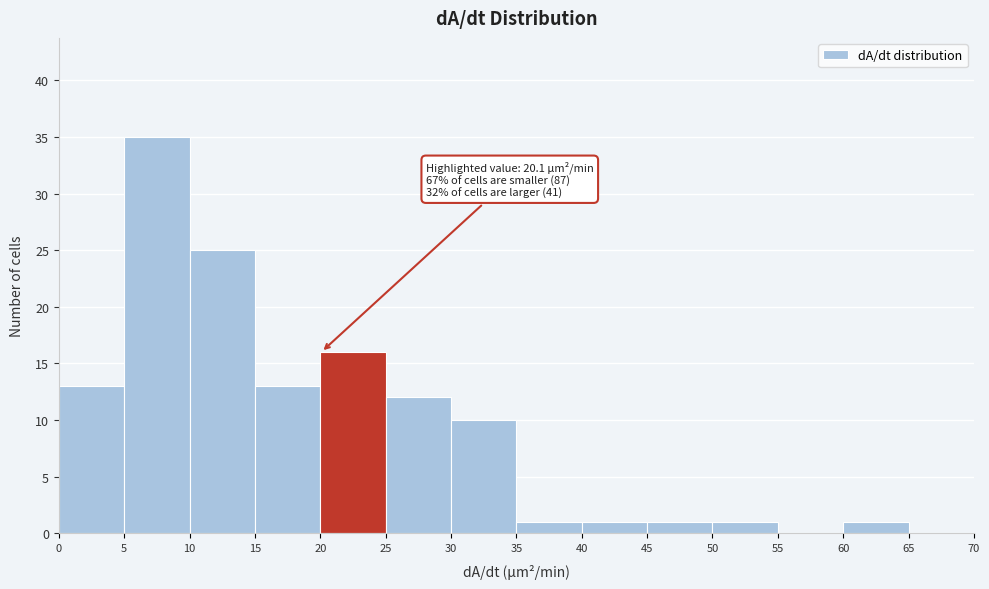

Over which range of the x-axis is the bar tallest?

5 to 10